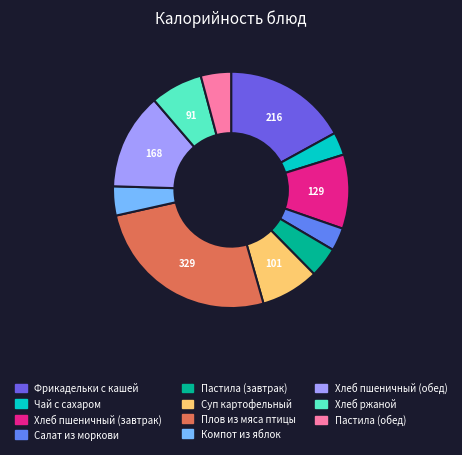

Combined, do Чай с сахаром and Компот из яблок account for over 50%?

No